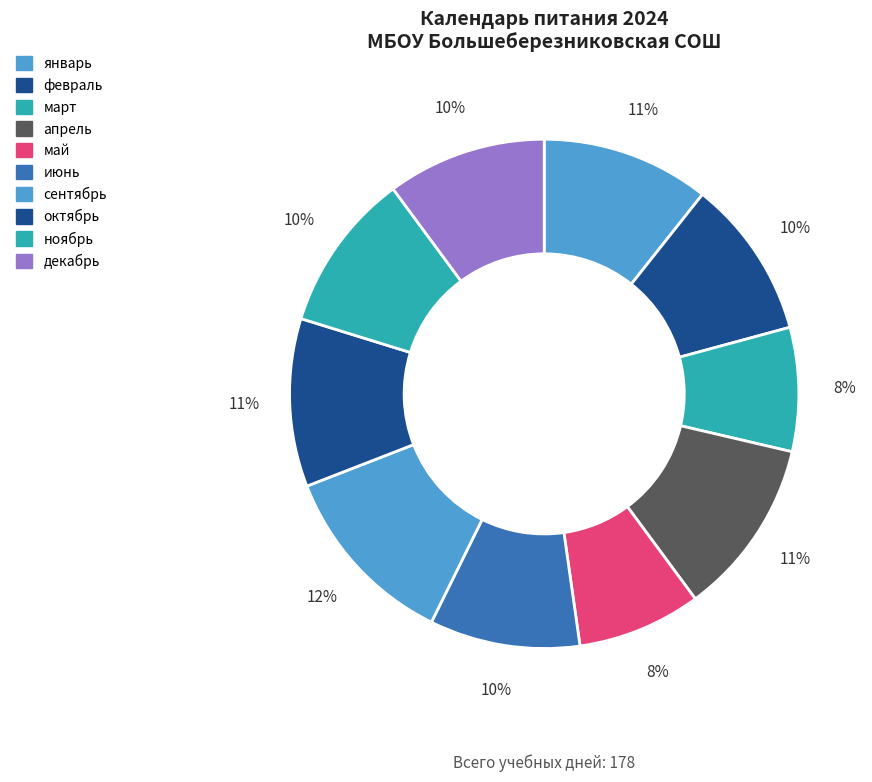

To the nearest percent, what is the combined percentage of апрель and июнь?

21%